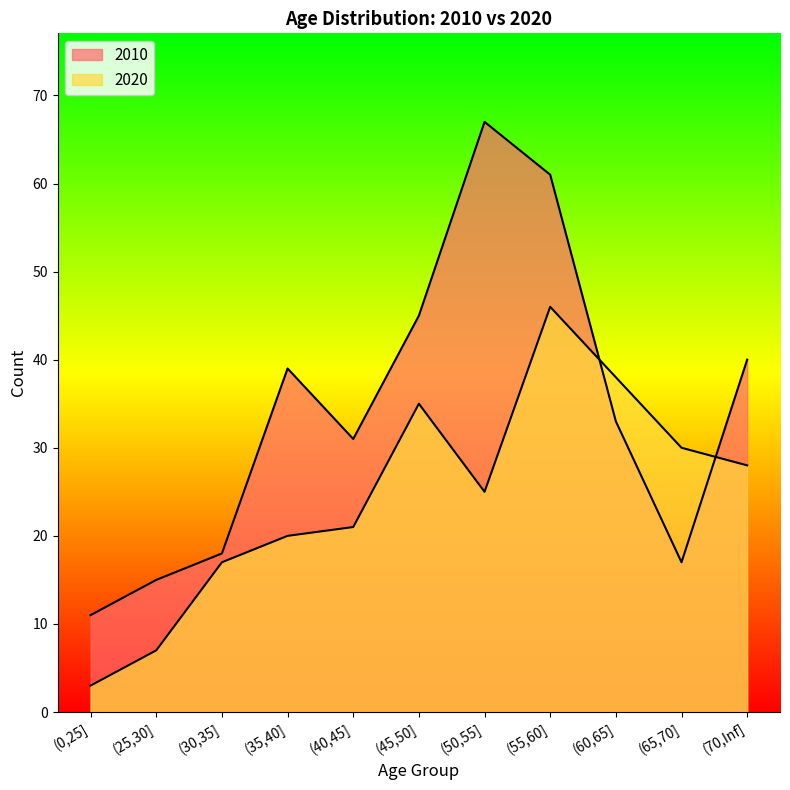

How many data points in 2020 are above 25?

5